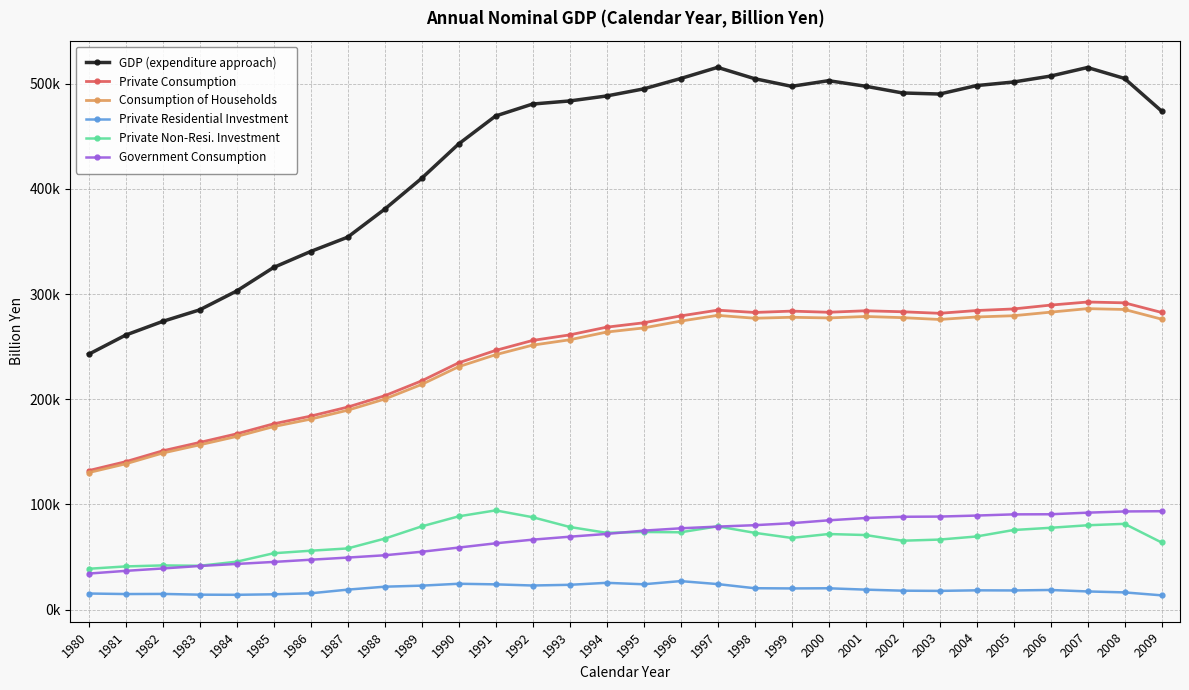

What is the highest value of the Consumption of Households series?

286233.5